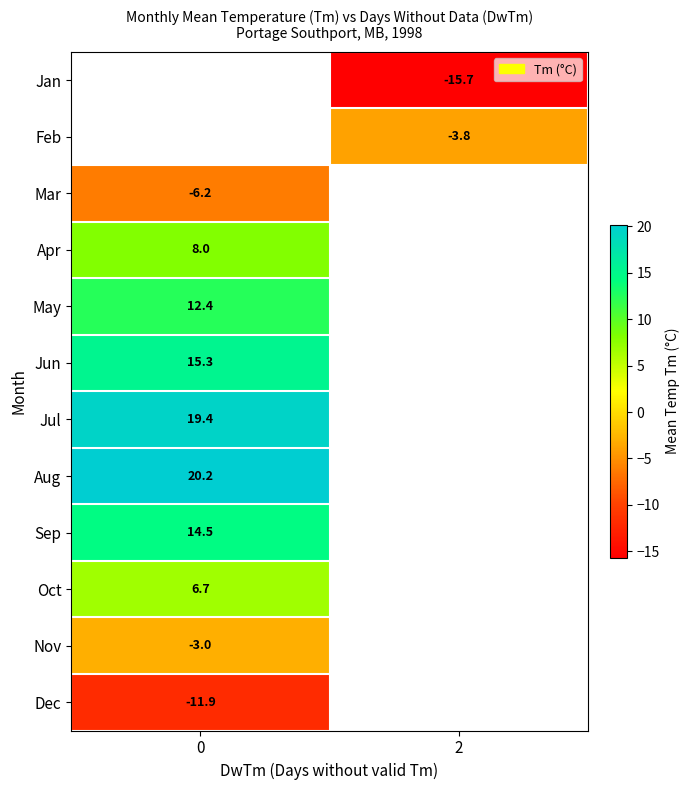

True or false: May has a value of 12.4 at 0.

True